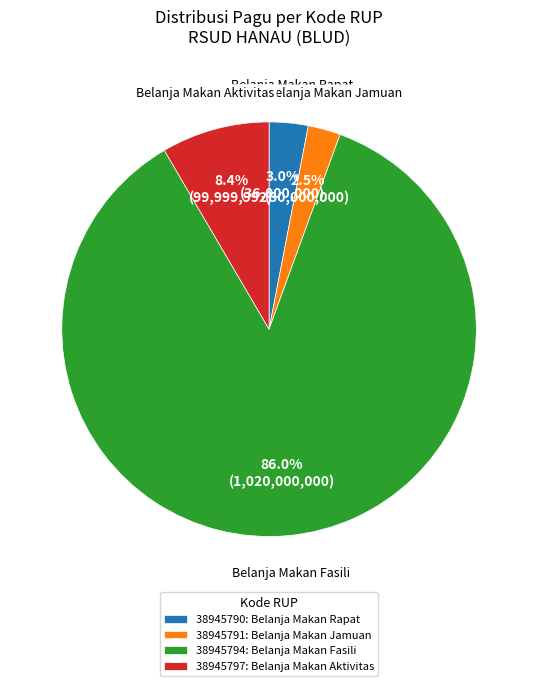

Does 38945794 account for over 50% of the chart?

Yes